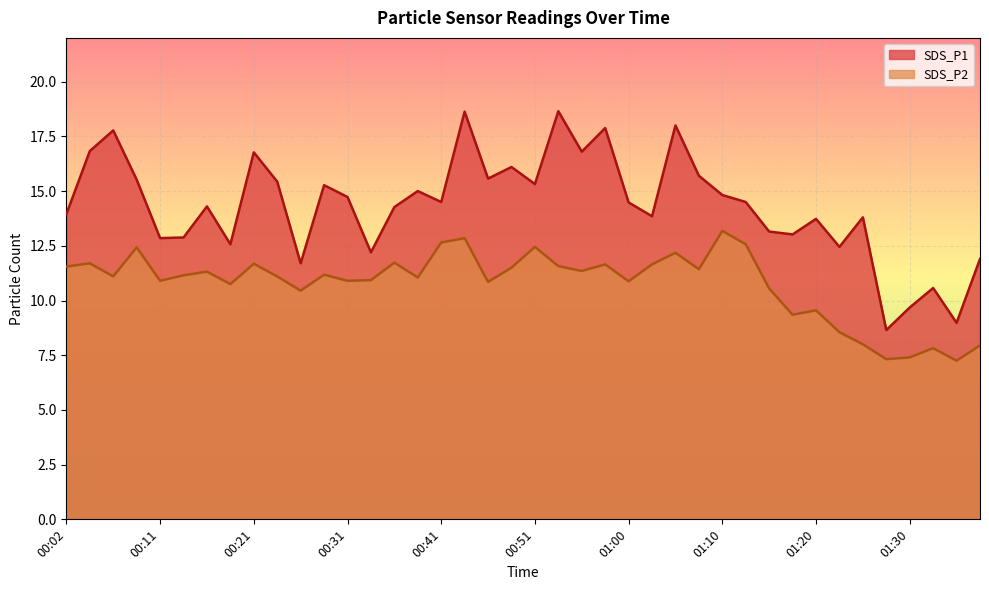

True or false: SDS_P1 has a value of 22.9 at 00:51.

False